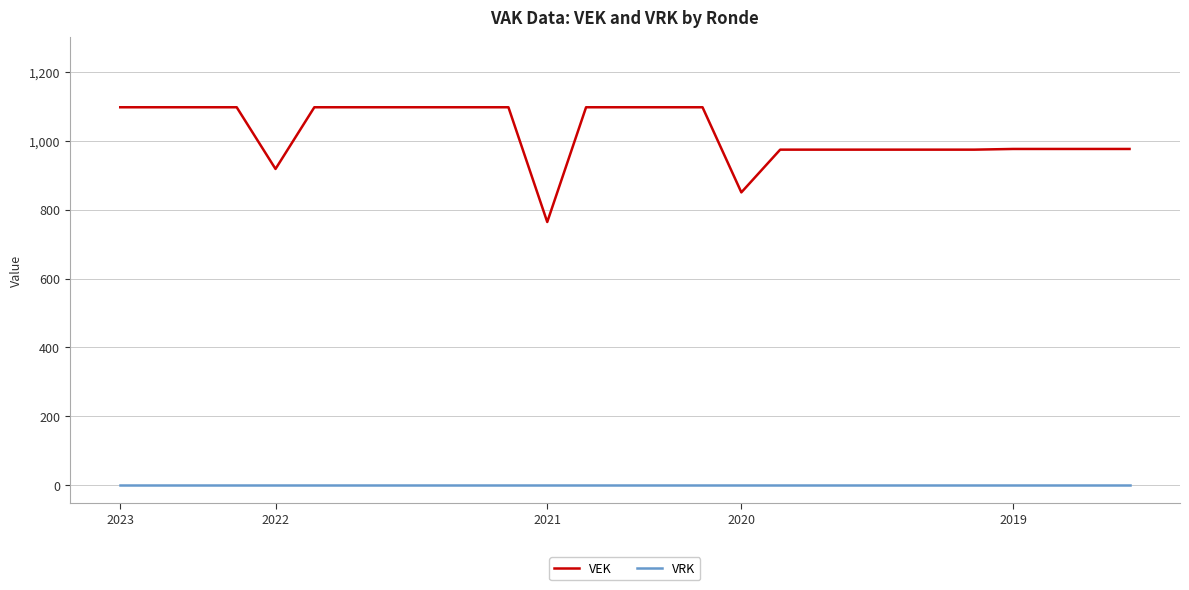

What is the maximum value for VEK?

1097